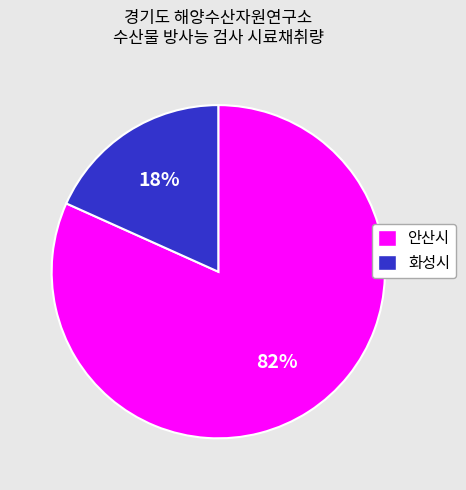

Combined, do 안산시 and 화성시 account for over 50%?

Yes